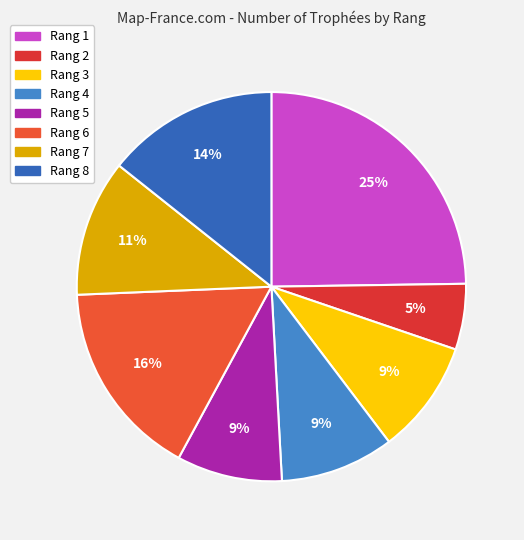

True or false: Rang 6 accounts for 3% of the total.

False